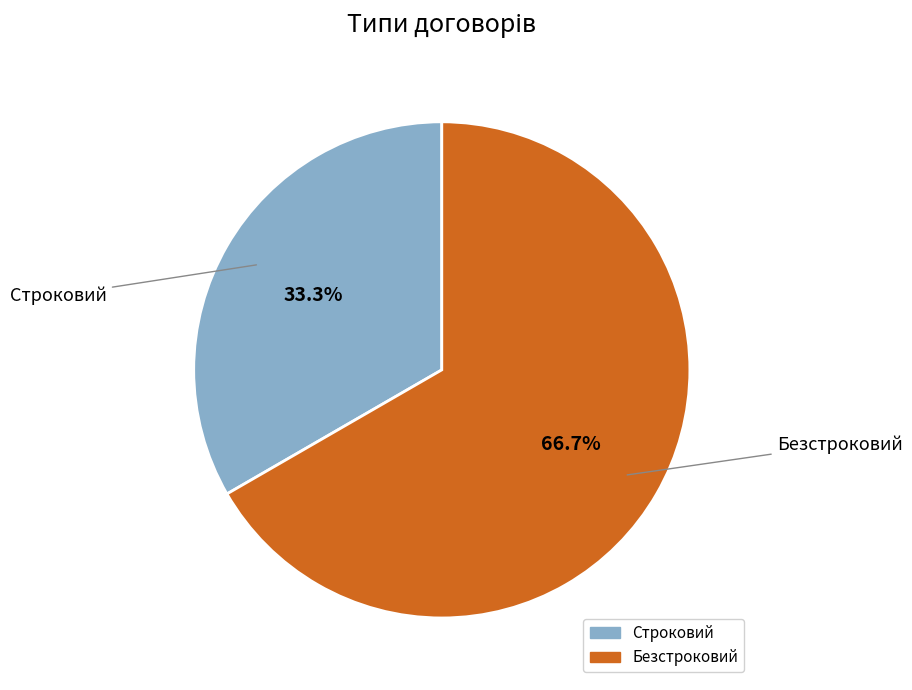

Between Строковий and Безстроковий, which is larger?

Безстроковий